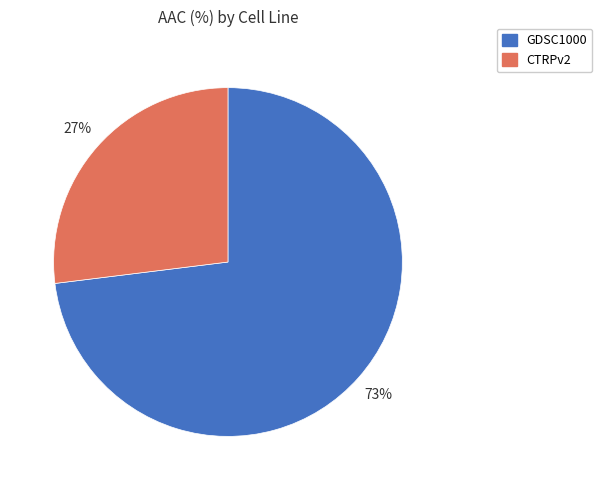

Which has a higher value, CTRPv2 or GDSC1000?

GDSC1000